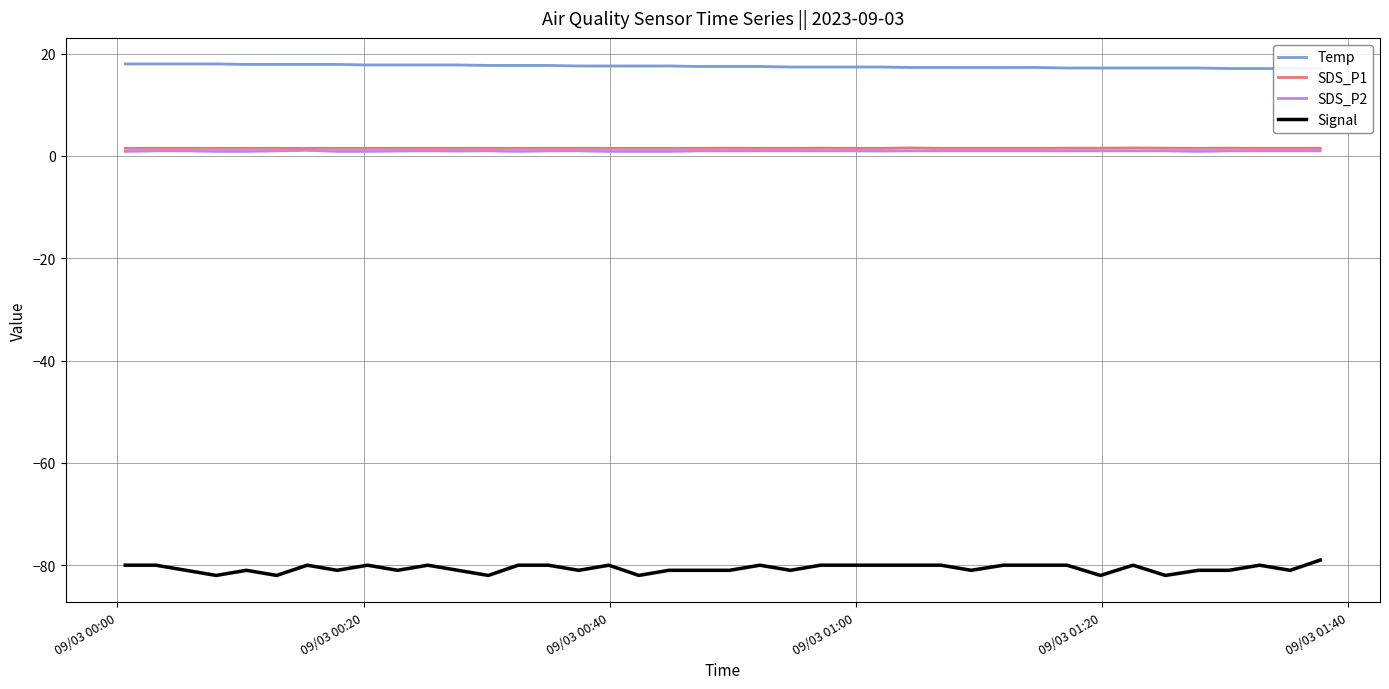

How many data points in Signal are above -80?

1